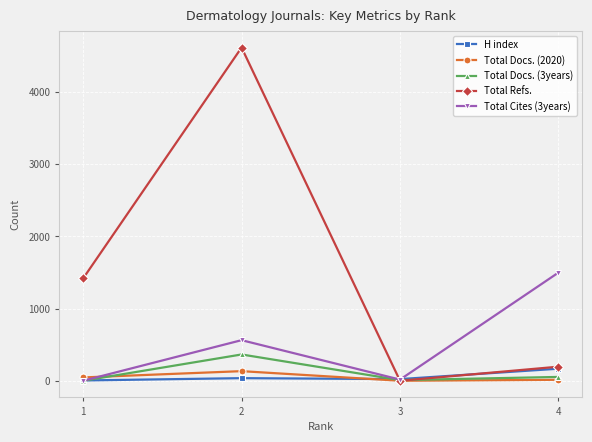

Which series has the largest range (max minus min)?

Total Refs.